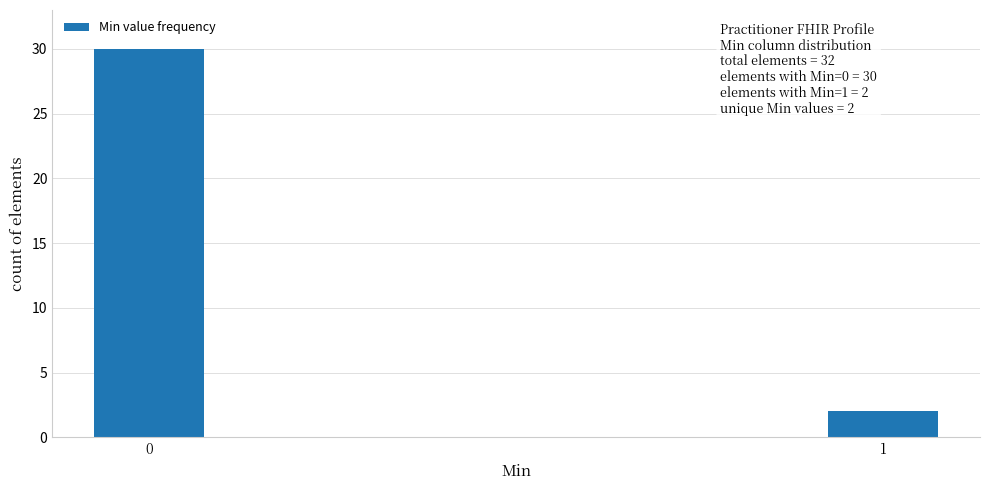

Reading left to right, extract all data points from this chart.

30	2